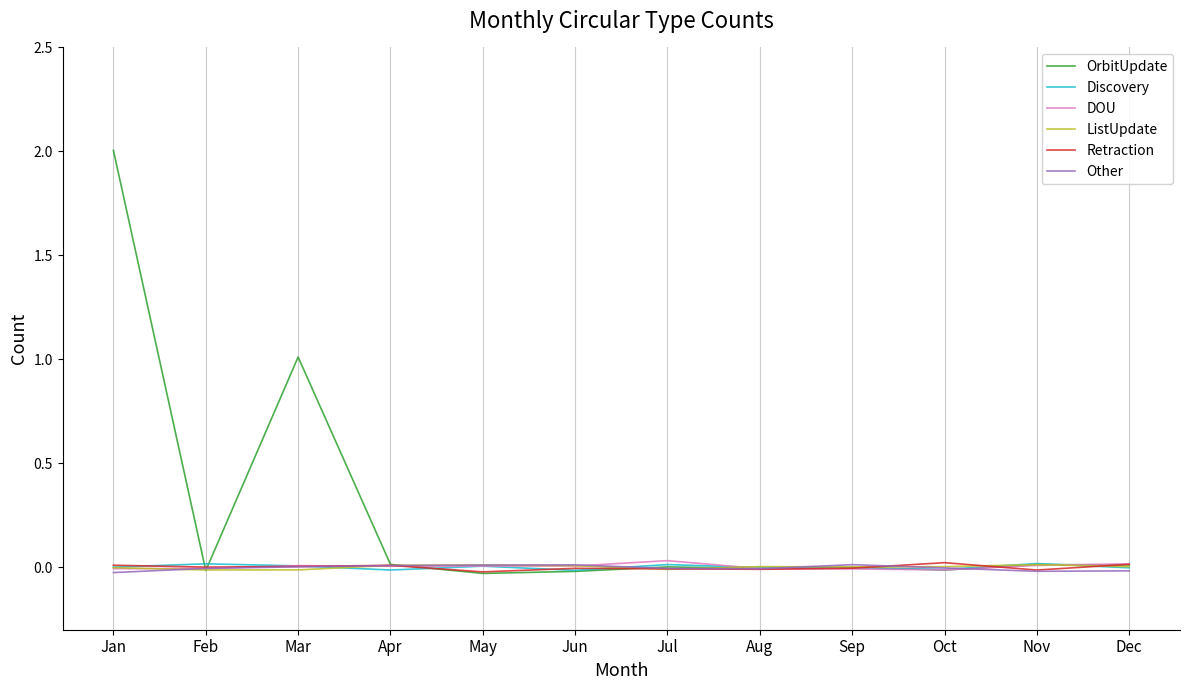

Does the chart display data point markers on the line(s)?

No